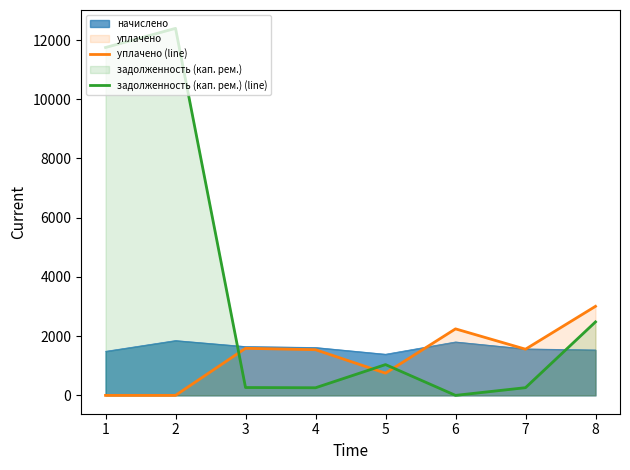

At how many categories does at least one series exceed 1877?

4